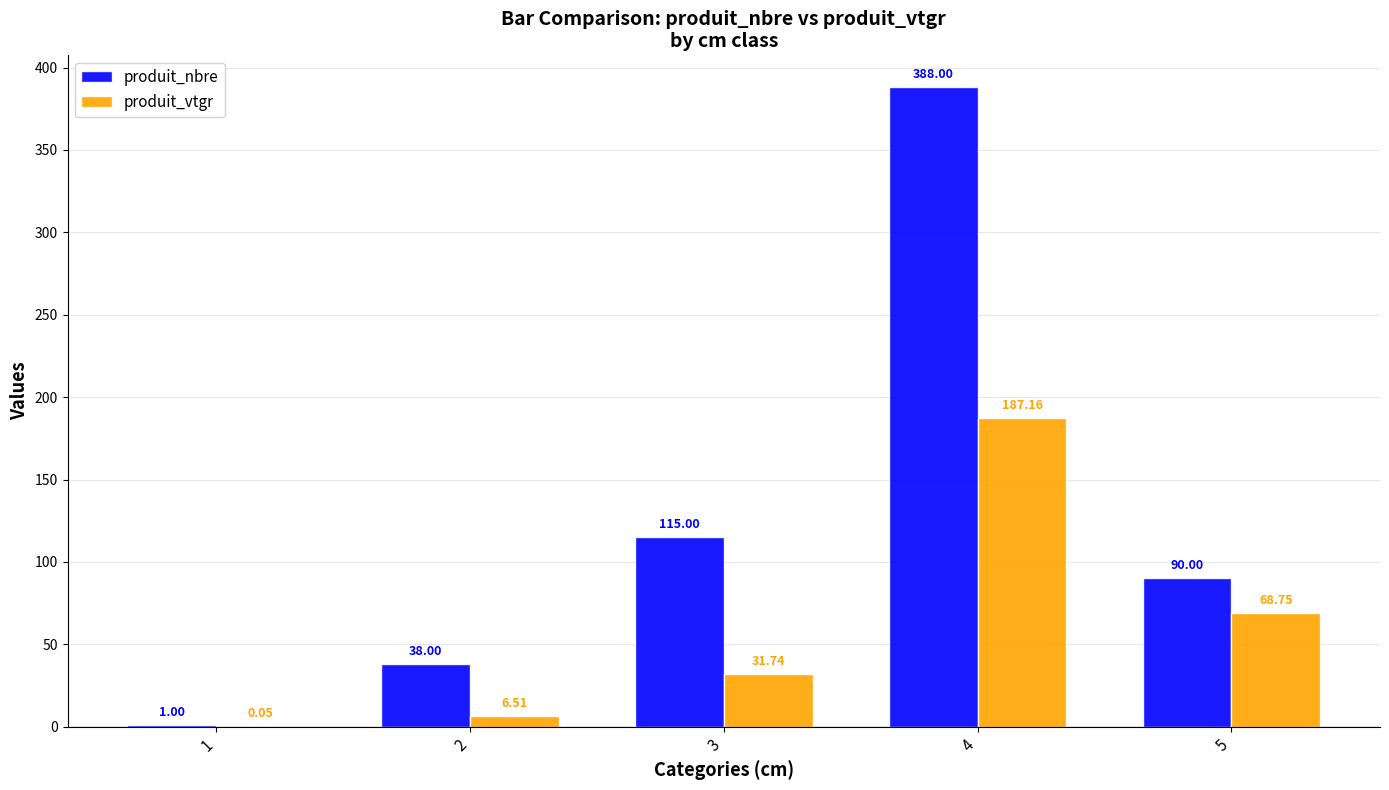

Between 1 and 3, which series saw the biggest shift?

produit_nbre